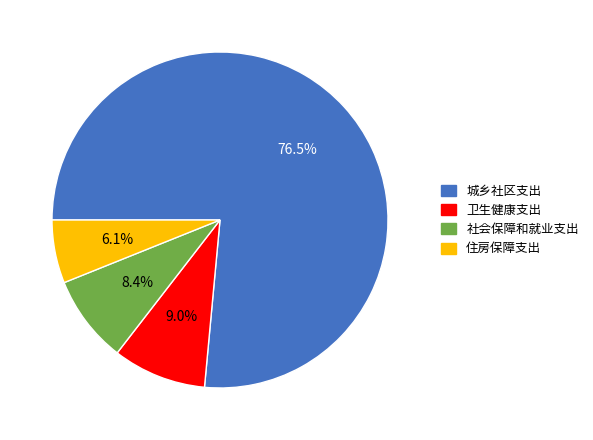

The 住房保障支出 slice represents 14% of the pie. True or false?

False